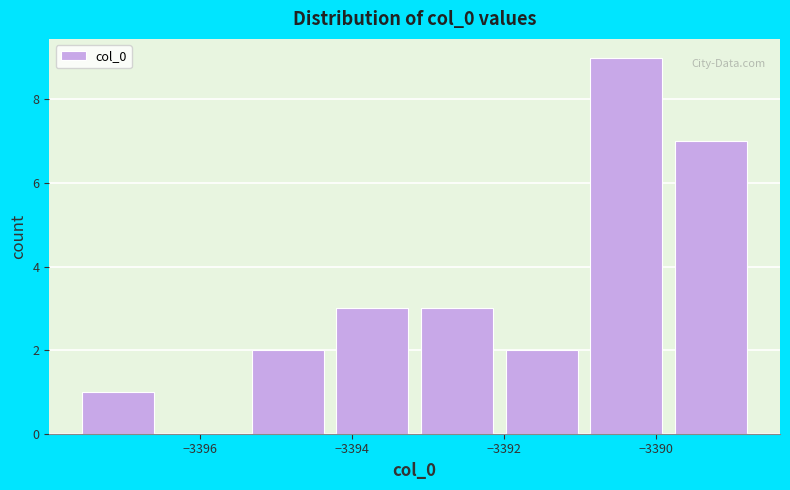

Reading left to right, list every bar in this chart as the range it spans on the x-axis followed by its height. Neither the bar edges nor the heights are printed on the chart, so give them approximately, as read against the axes.

-3397.6 to -3396.4: 1
-3396.4 to -3395.4: 0
-3395.4 to -3394.2: 2
-3394.2 to -3393.0: 3
-3393.0 to -3392.0: 3
-3392.0 to -3390.8: 2
-3390.8 to -3389.8: 9
-3389.8 to -3388.6: 7